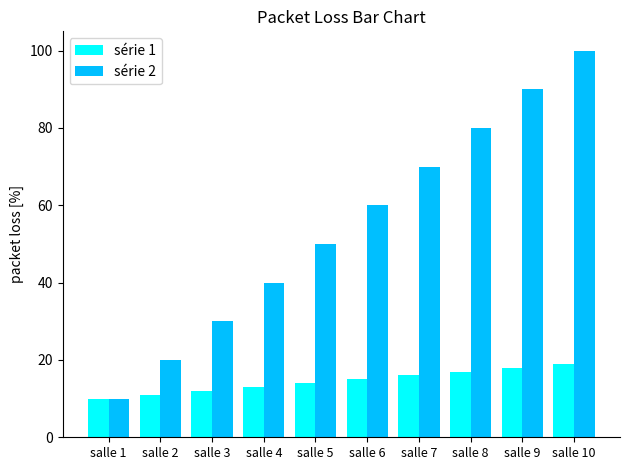

How many data points does each series have?

10